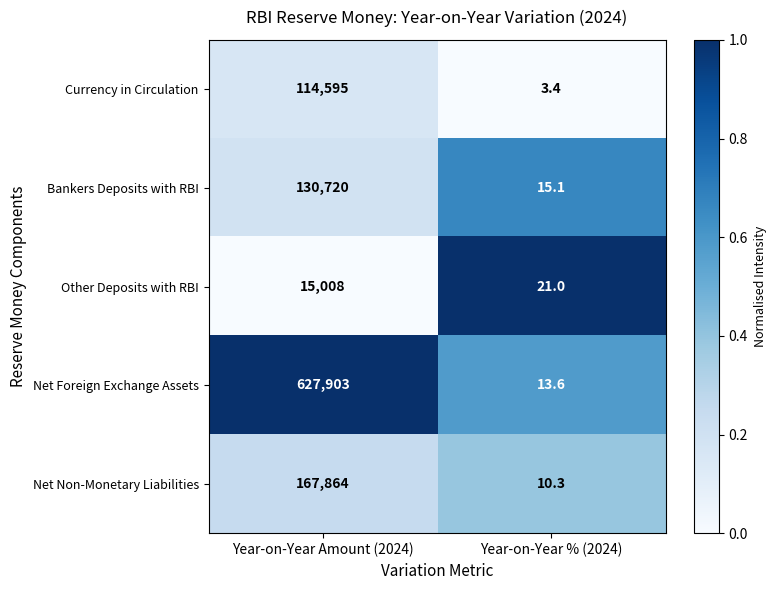

Which series changed the most between Year-on-Year Amount (2024) and Year-on-Year % (2024)?

Net Foreign Exchange Assets